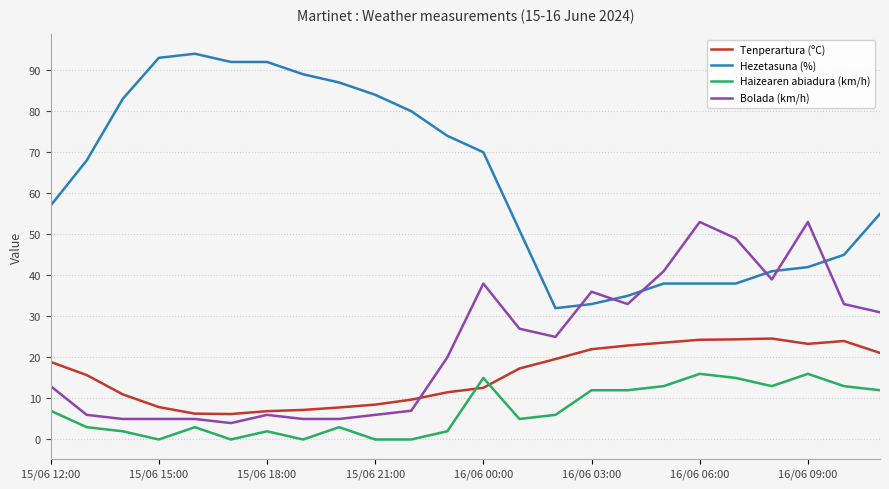

True or false: Hezetasuna (%) and Tenperartura (ºC) intersect in this chart.

False